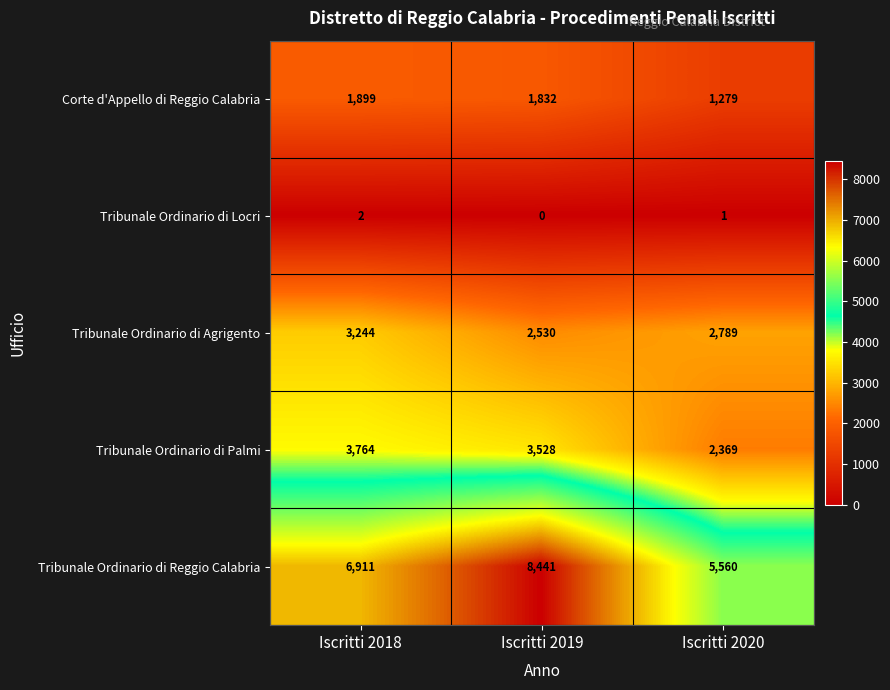

The Tribunale Ordinario di Agrigento series shows 3965 at Iscritti 2020. True or false?

False